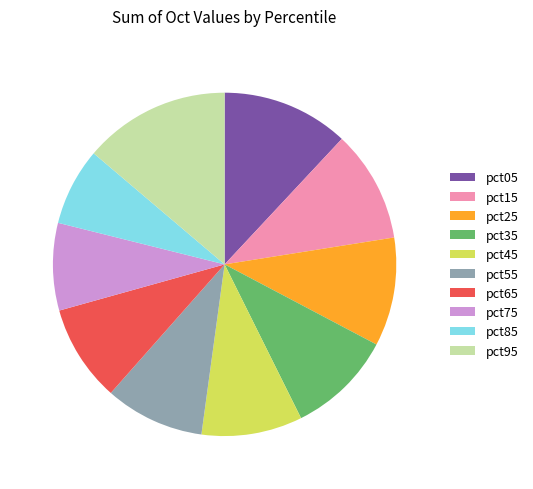

Between pct45 and pct75, which is larger?

pct45